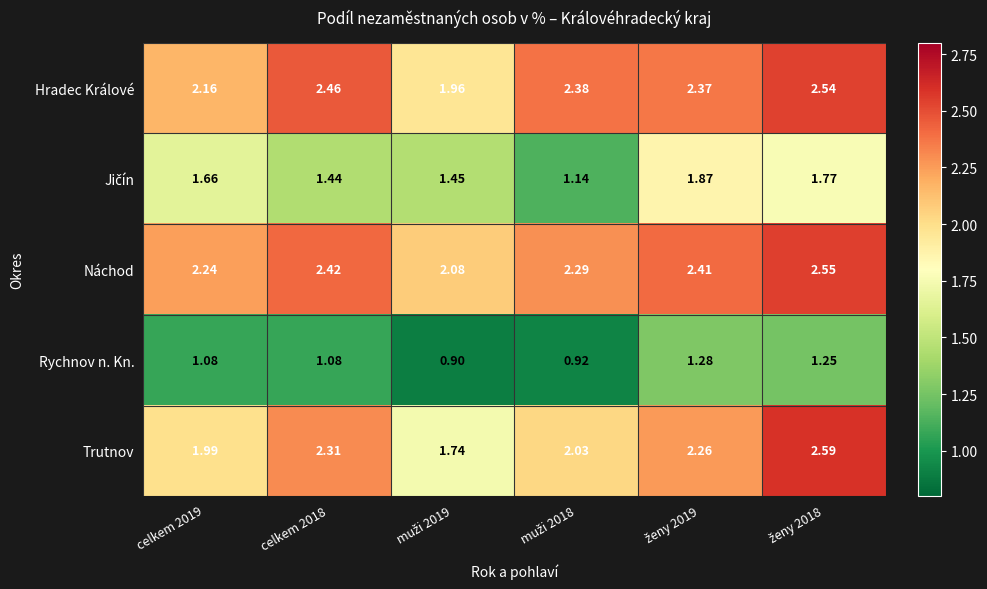

Which series has the largest total across all categories?

Náchod